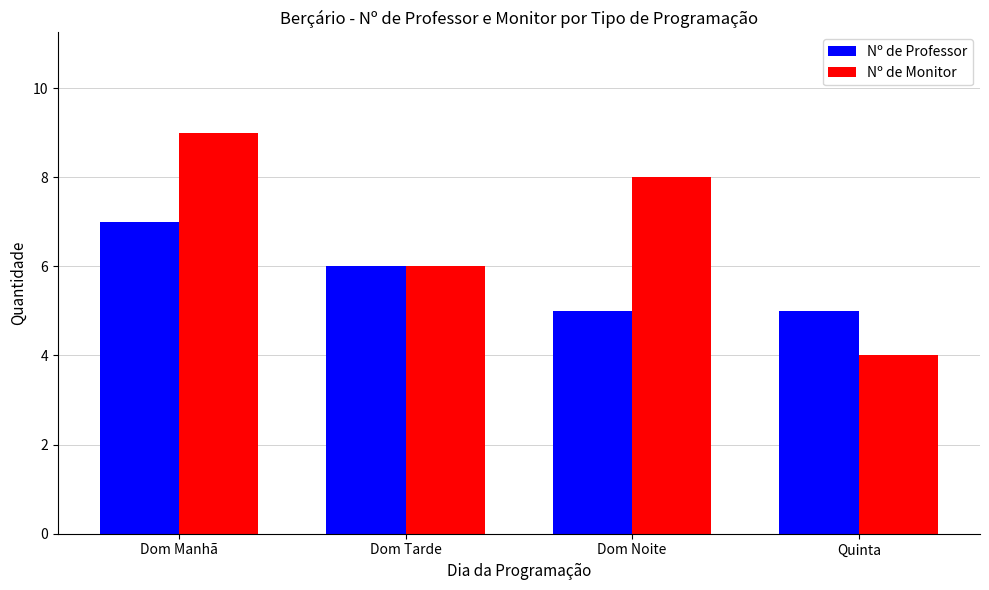

How many series are shown in this chart?

2